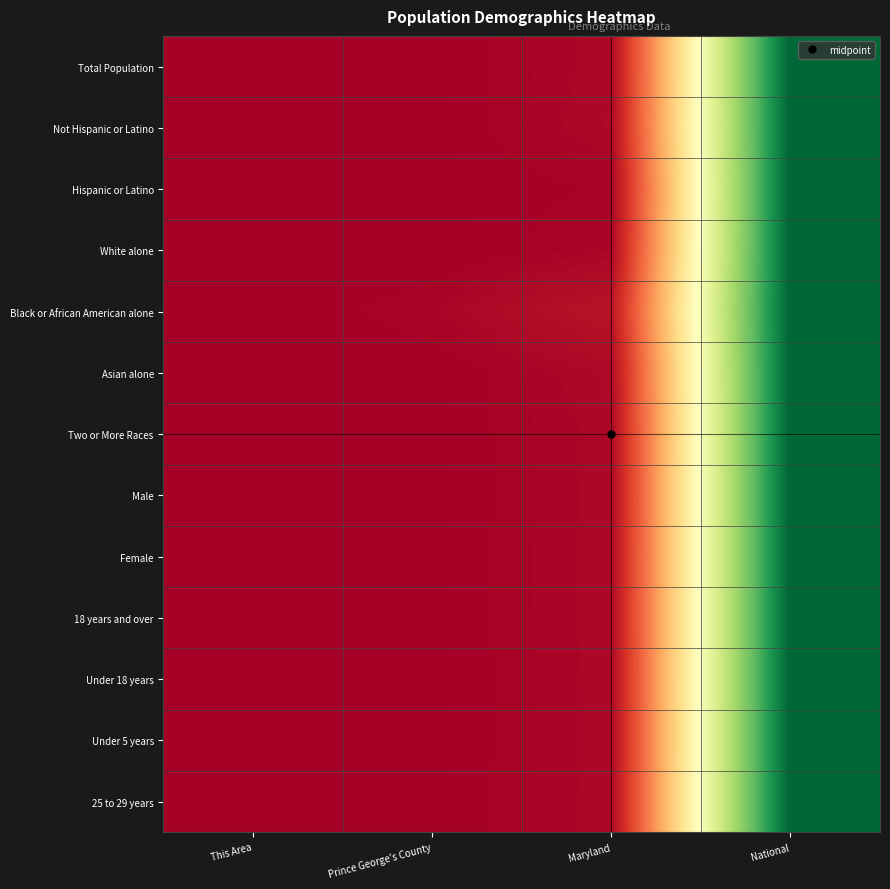

Rank the series by their maximum value, from lowest to highest.

Total Population, Not Hispanic or Latino, Hispanic or Latino, White alone, Black or African American alone, Asian alone, Two or More Races, Male, Female, 18 years and over, Under 18 years, Under 5 years, 25 to 29 years